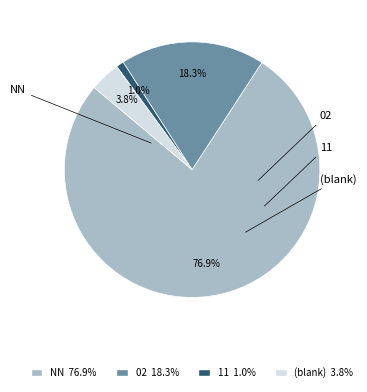

Does any single category account for the majority?

Yes